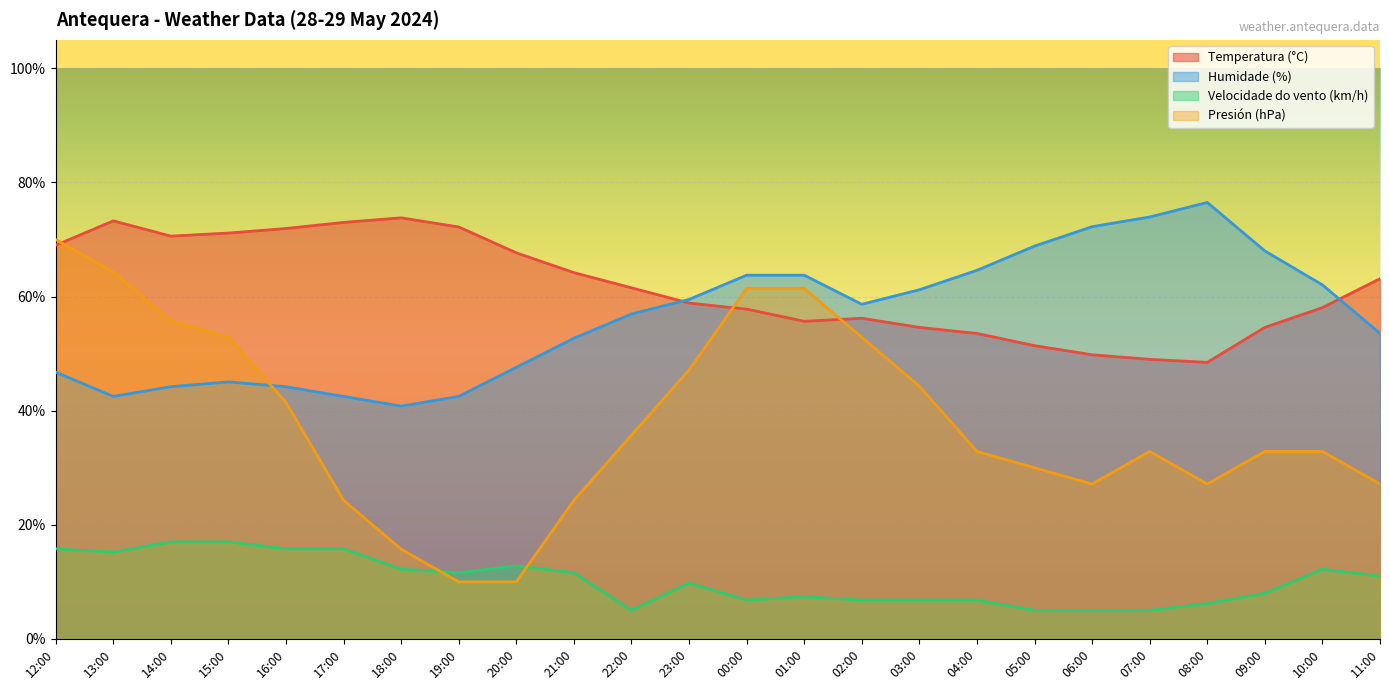

How many series are shown in this chart?

4